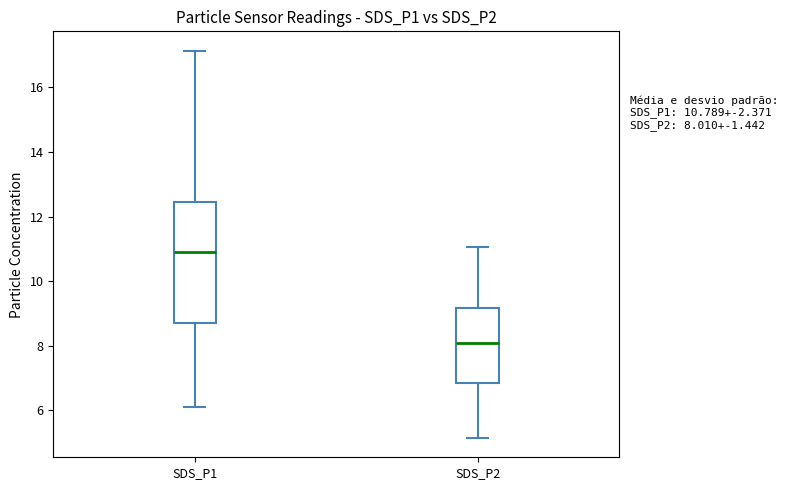

Which box's median line is the lowest?

SDS_P2